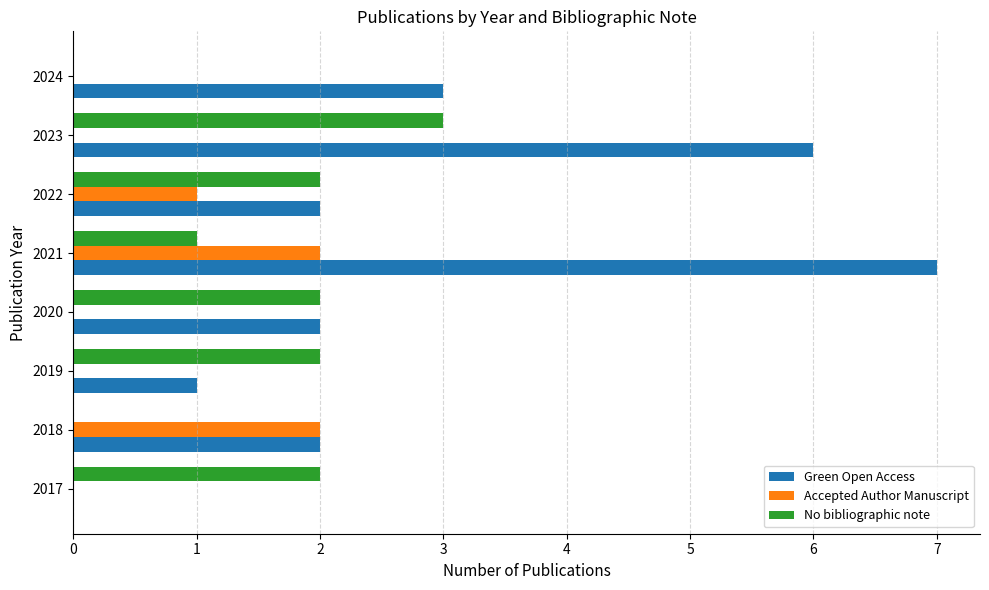

How many values in Green Open Access are above zero?

7